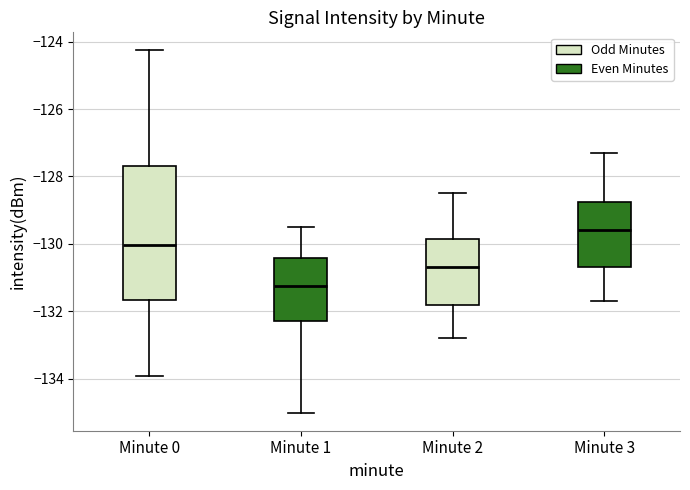

Reading left to right, transcribe this box plot: for each box, give where its median line is, the range the box spans, and where its two whiskers end, as read against the y-axis. The values are not printed on the chart, so give them approximately, as read against the axis.

Minute 0: median -130.0, box -131.6 to -127.6, whiskers -134.0 to -124.2
Minute 1: median -131.2, box -132.2 to -130.4, whiskers -135.0 to -129.4
Minute 2: median -130.6, box -131.8 to -129.8, whiskers -132.8 to -128.4
Minute 3: median -129.6, box -130.6 to -128.8, whiskers -131.6 to -127.2